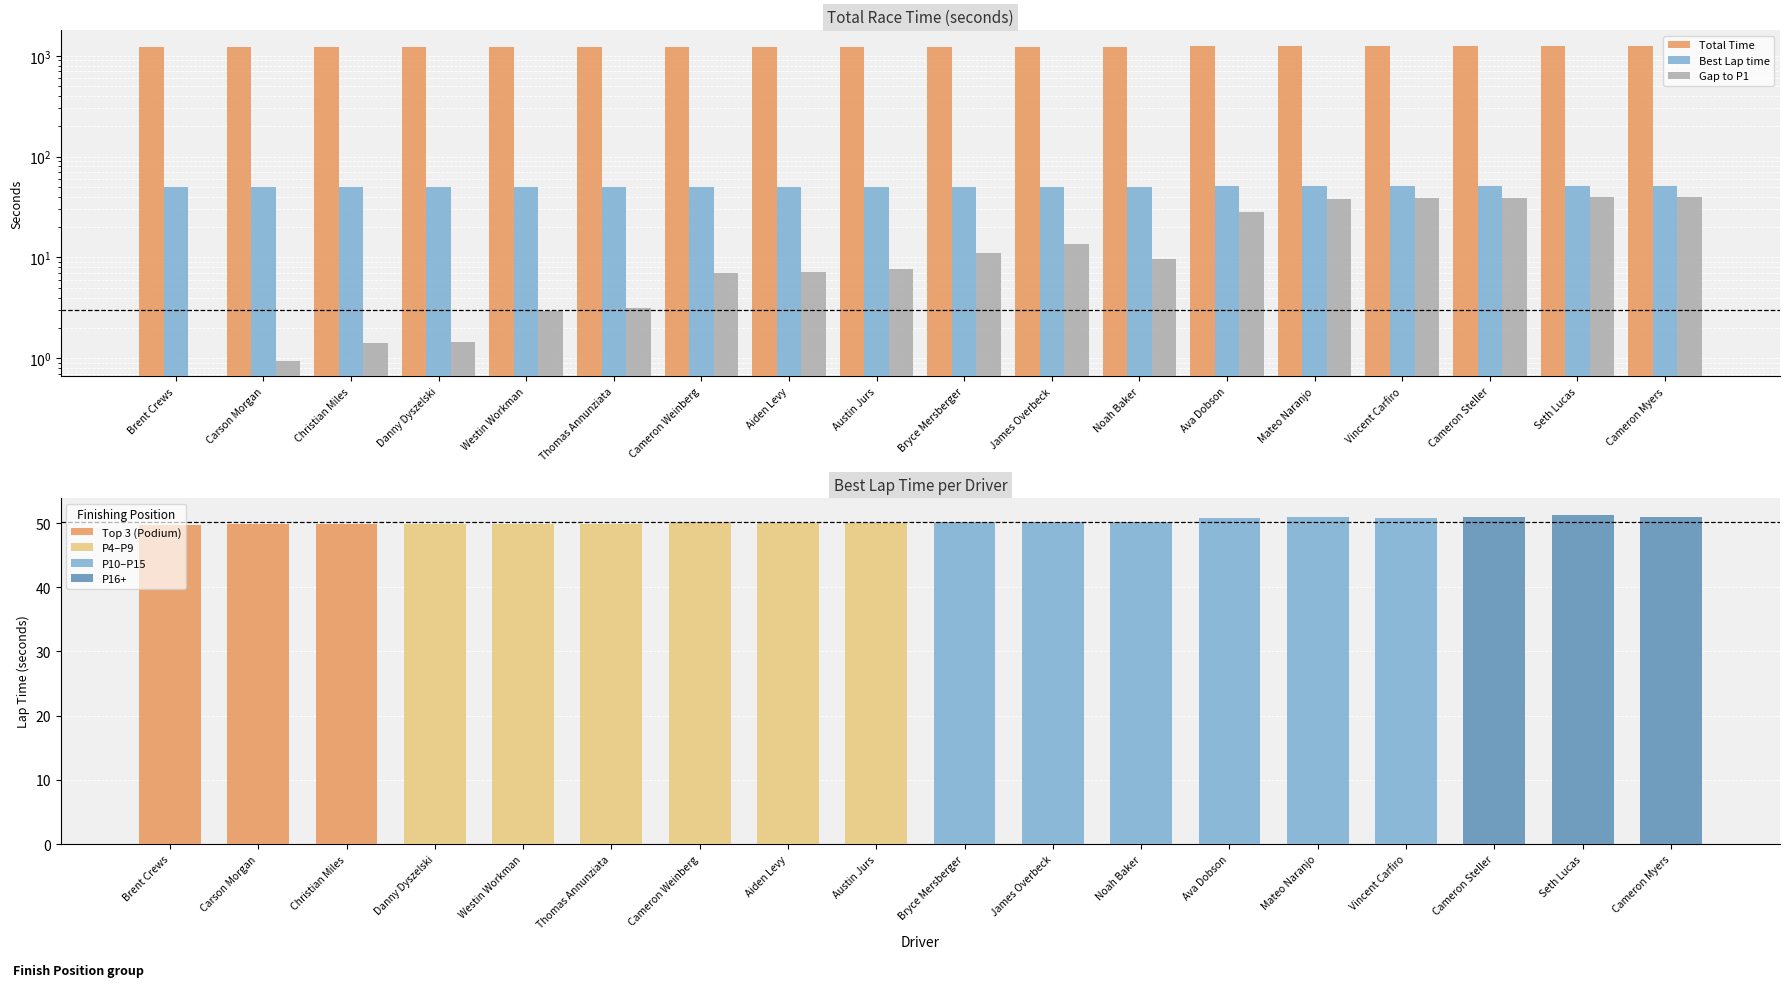

Reading left to right, extract all data points from this chart.

Total Time: Brent Crews=1208.3	Carson Morgan=1209.2	Christian Miles=1209.7	Danny Dyszelski=1209.7	Westin Workman=1211.2	Thomas Annunziata=1211.4	Cameron Weinberg=1215.3	Aiden Levy=1215.4	Austin Jurs=1216.0	Bryce Mersberger=1219.2	James Overbeck=1221.8	Noah Baker=1217.9	Ava Dobson=1236.7	Mateo Naranjo=1246.6	Vincent Carfiro=1247.1	Cameron Steller=1247.3	Seth Lucas=1248.4	Cameron Myers=1247.6
Best Lap time: Brent Crews=49.8	Carson Morgan=49.8	Christian Miles=49.8	Danny Dyszelski=49.8	Westin Workman=49.8	Thomas Annunziata=49.8	Cameron Weinberg=50.1	Aiden Levy=50.0	Austin Jurs=50.0	Bryce Mersberger=50.2	James Overbeck=50.2	Noah Baker=50.2	Ava Dobson=50.8	Mateo Naranjo=51.0	Vincent Carfiro=50.8	Cameron Steller=50.9	Seth Lucas=51.3	Cameron Myers=51.0
Gap to P1: Brent Crews=0.0	Carson Morgan=0.9	Christian Miles=1.4	Danny Dyszelski=1.4	Westin Workman=3.0	Thomas Annunziata=3.1	Cameron Weinberg=7.0	Aiden Levy=7.1	Austin Jurs=7.7	Bryce Mersberger=11.0	James Overbeck=13.6	Noah Baker=9.6	Ava Dobson=28.4	Mateo Naranjo=38.3	Vincent Carfiro=38.8	Cameron Steller=39.0	Seth Lucas=40.2	Cameron Myers=39.4